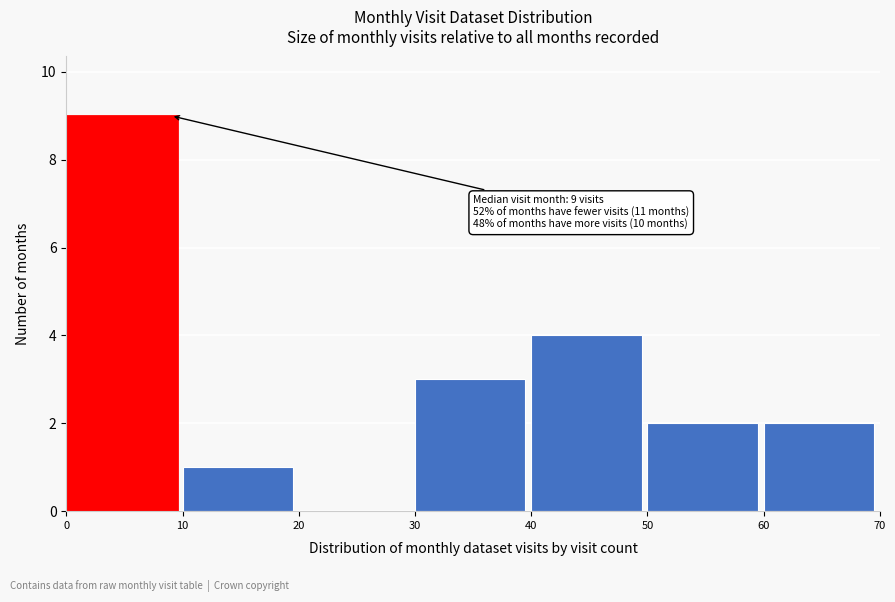

Over which range of the x-axis is the bar tallest?

0 to 10